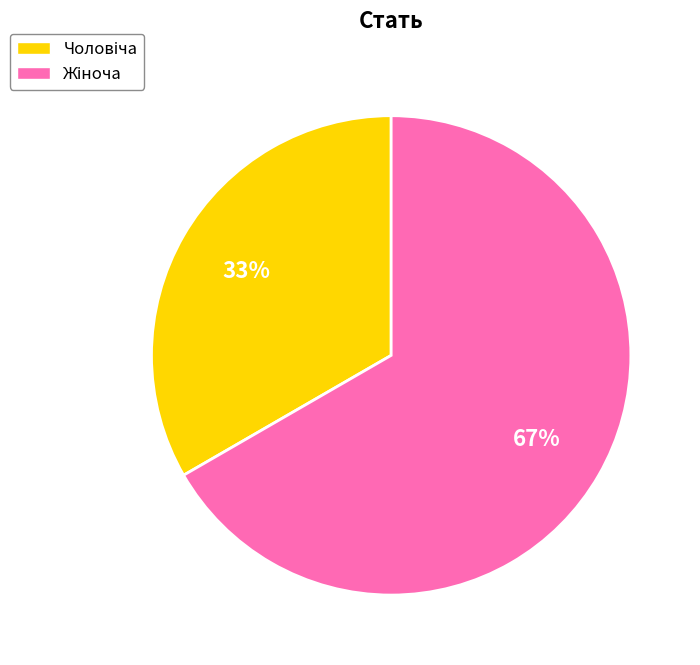

To the nearest percent, what is the average slice percentage?

50%